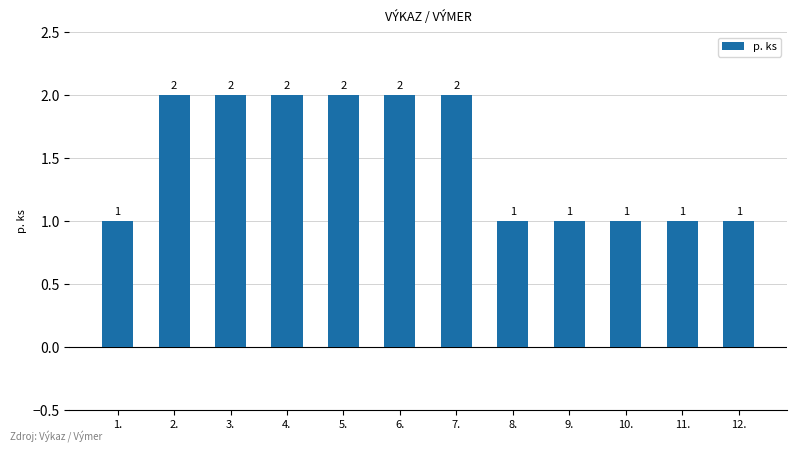

What is the value of the 4th bar from the left?

2